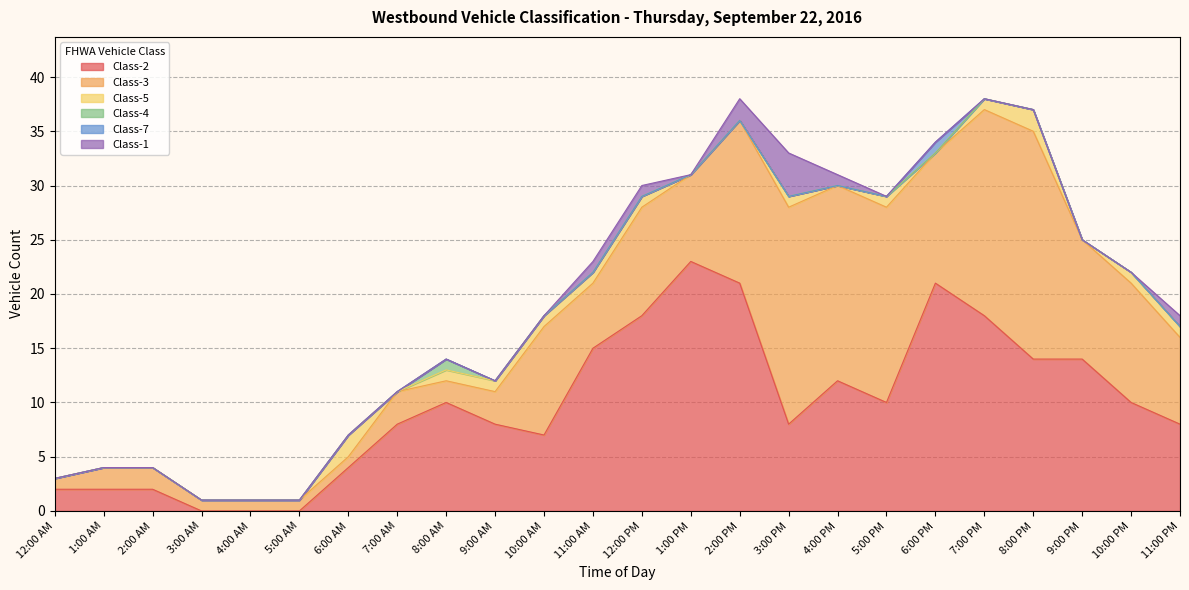

Which series has the largest range (max minus min)?

Class-2